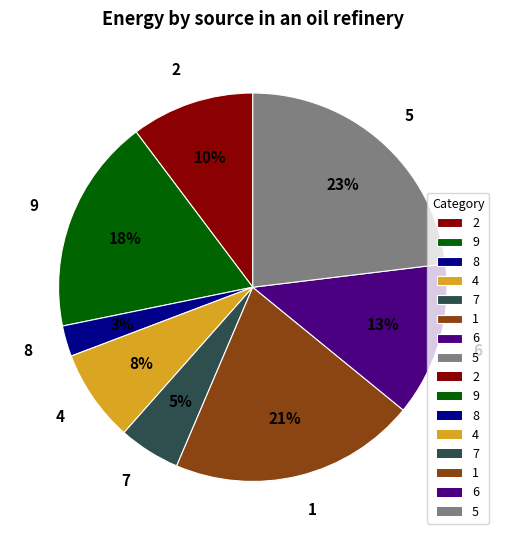

What is the largest slice in the pie chart?

5